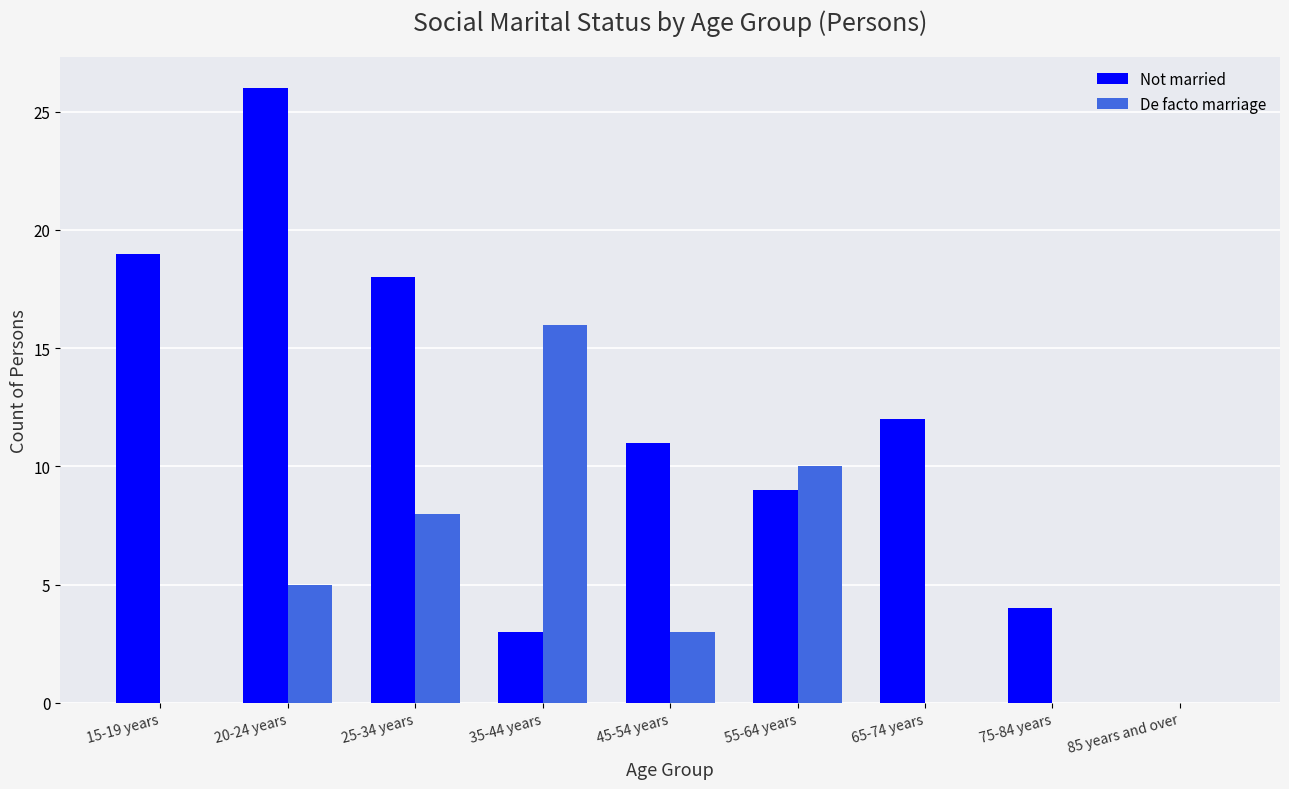

What is the sum of the De facto marriage values at 65-74 years and 55-64 years?

10